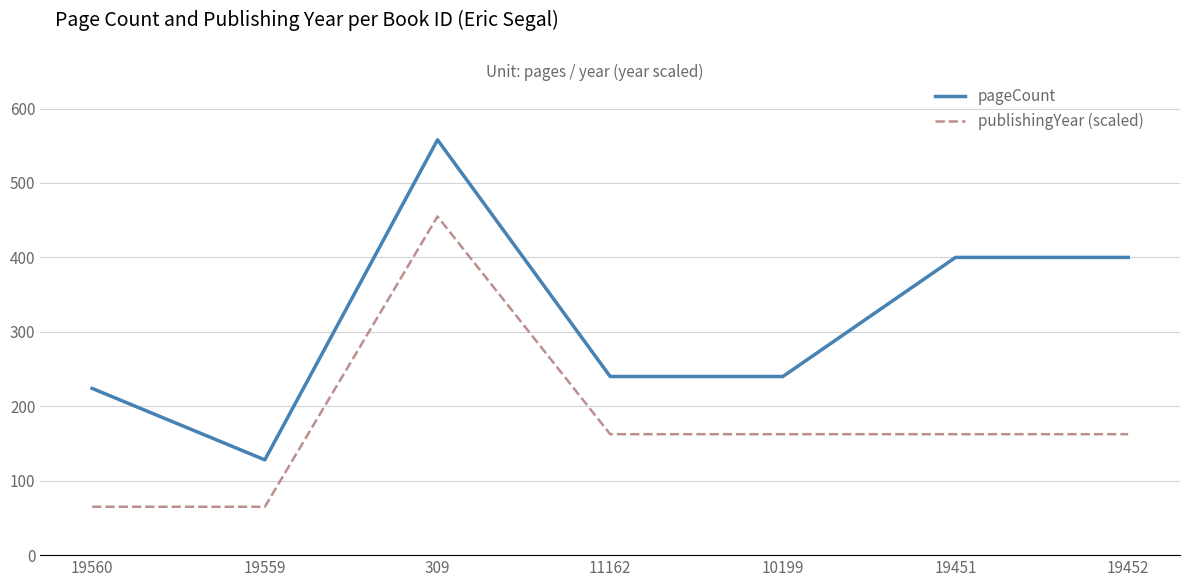

What is the sum of all publishingYear (scaled) values?

1235.0